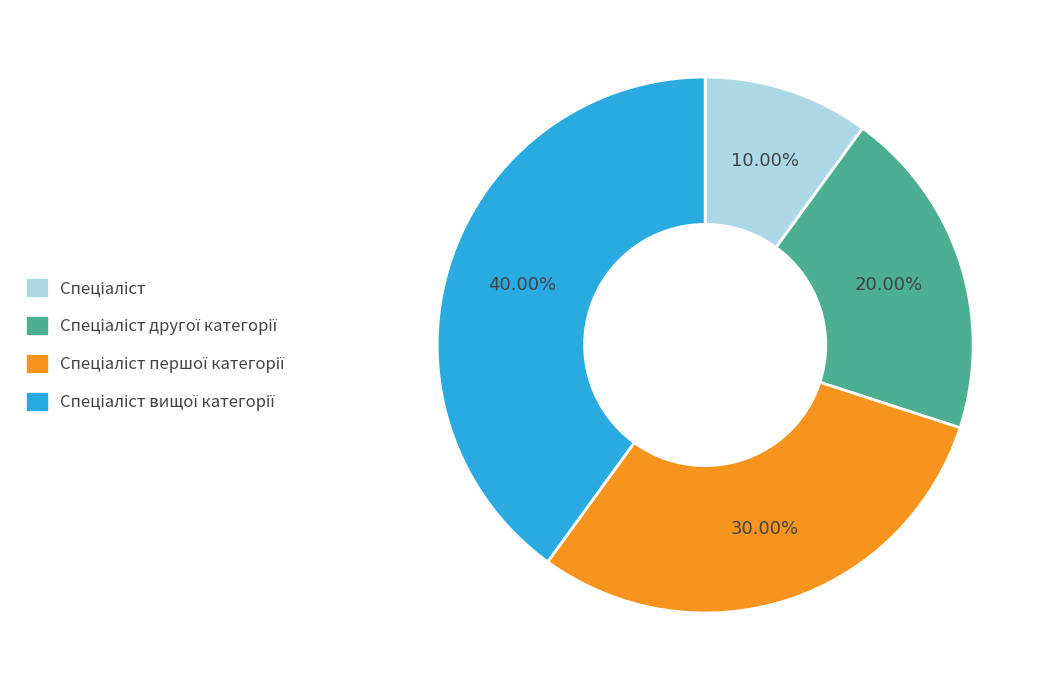

Is there any slice that represents more than half of the pie?

No